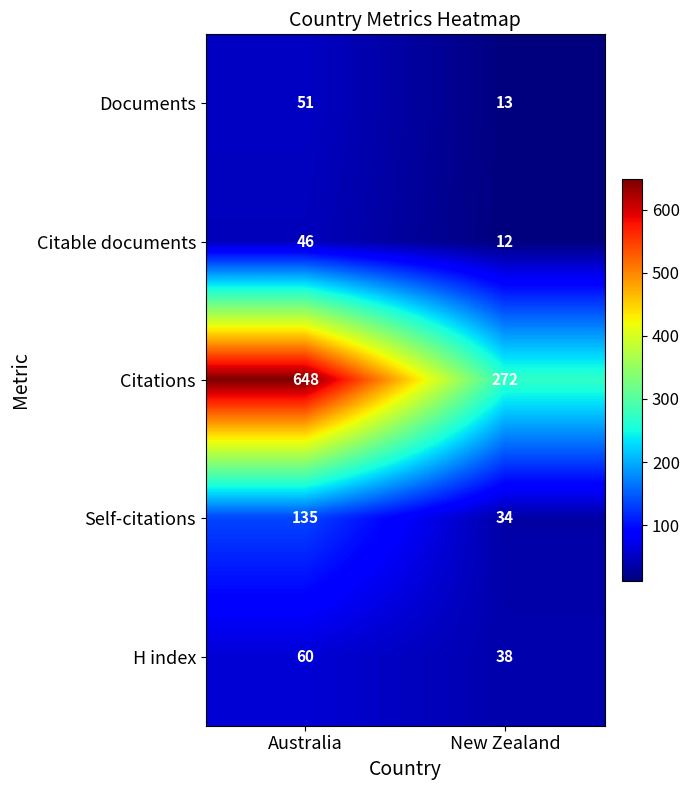

What is the difference between the maximum and minimum values in the H index series?

22